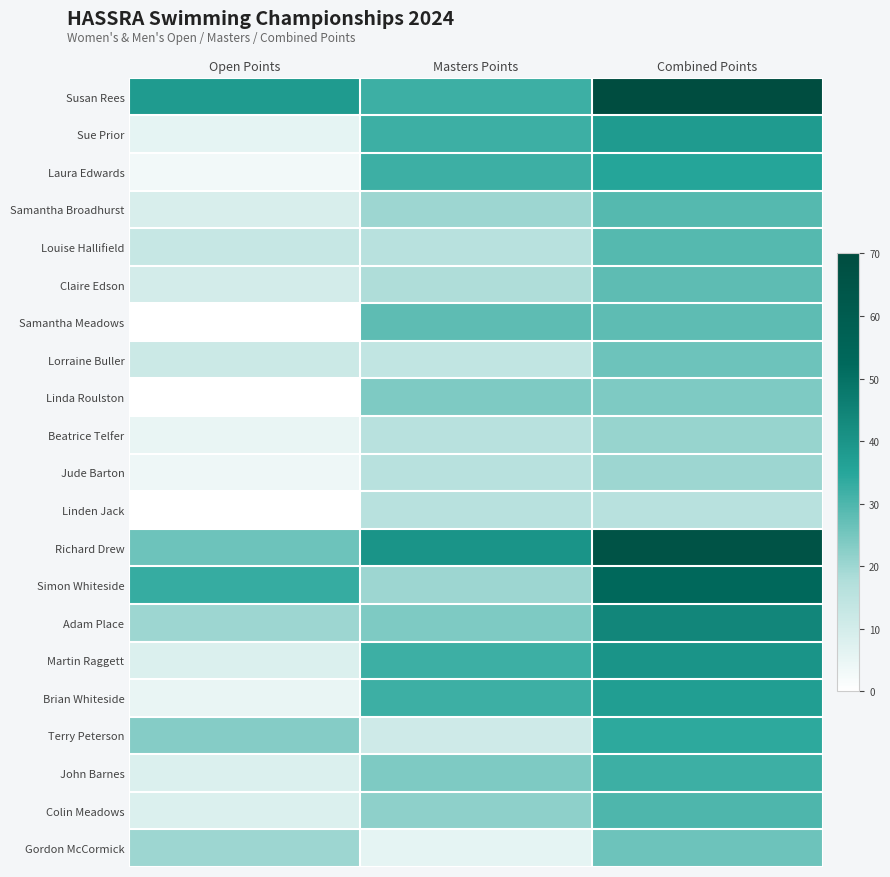

At which category is the sum across all series the highest?

Combined Points